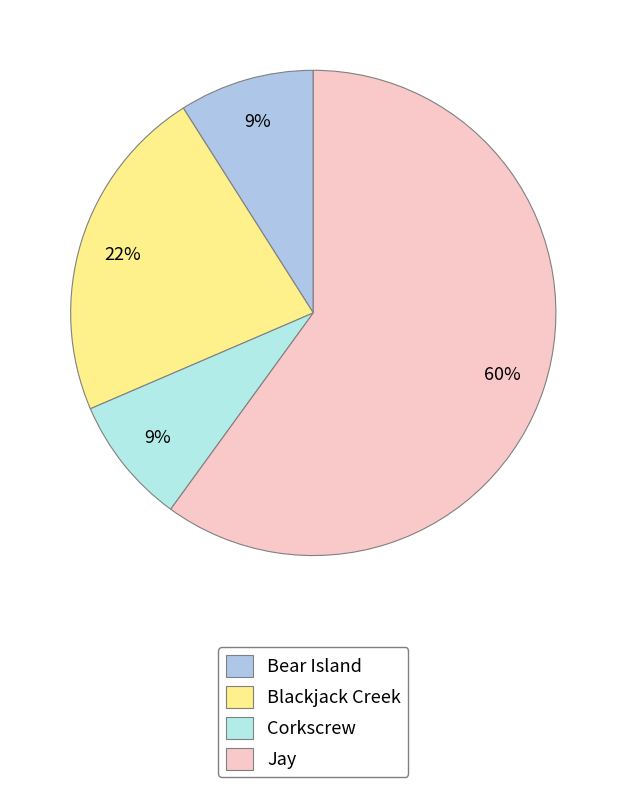

What percentage is the Blackjack Creek slice, to the nearest percent?

22%